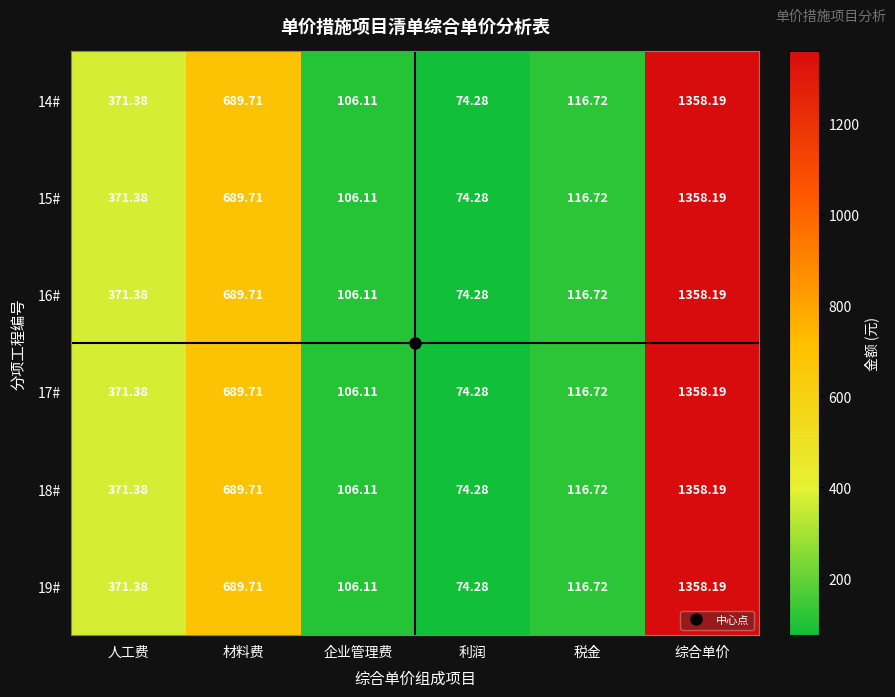

At how many categories does at least one series exceed 288?

3